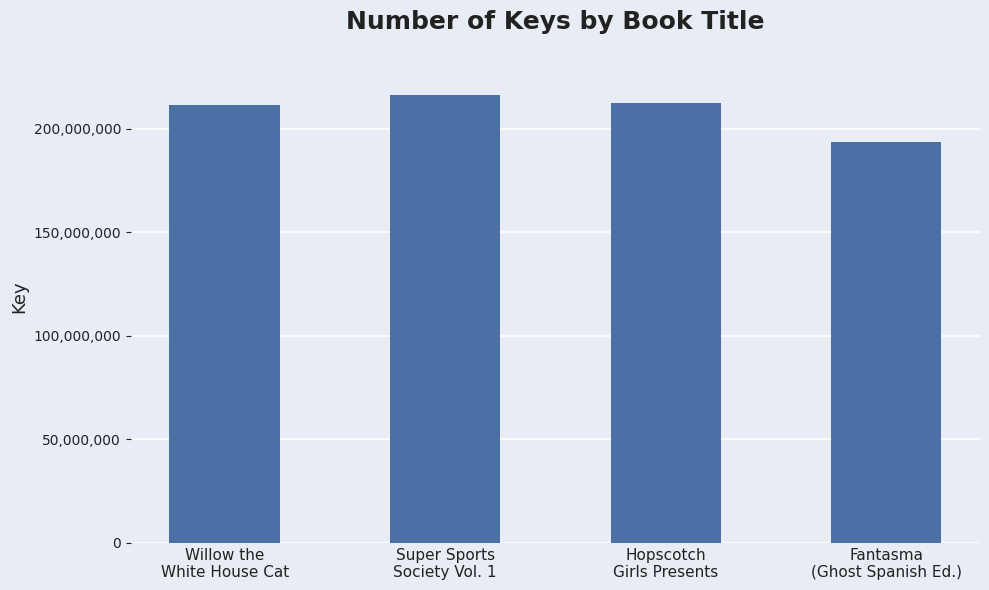

How many bars are there in total?

4